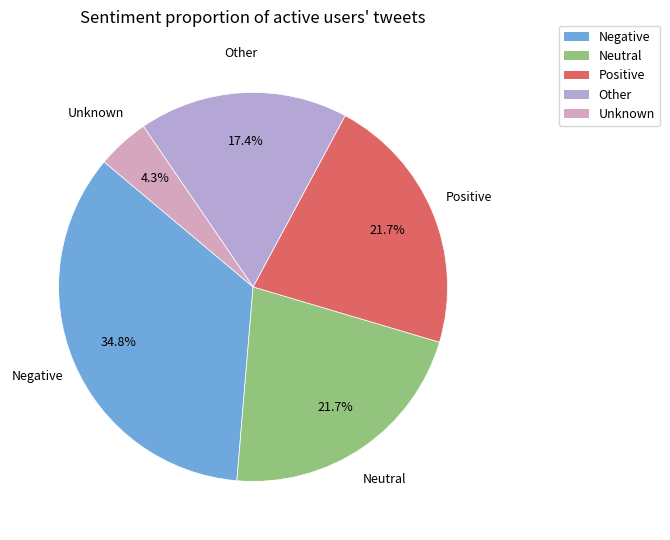

Does any single category account for the majority?

No